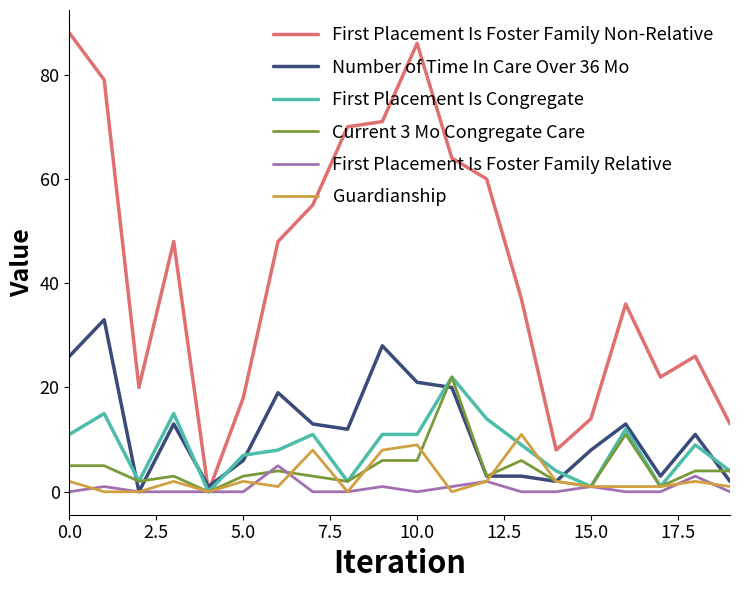

Which series has the largest total across all categories?

First Placement Is Foster Family Non-Relative